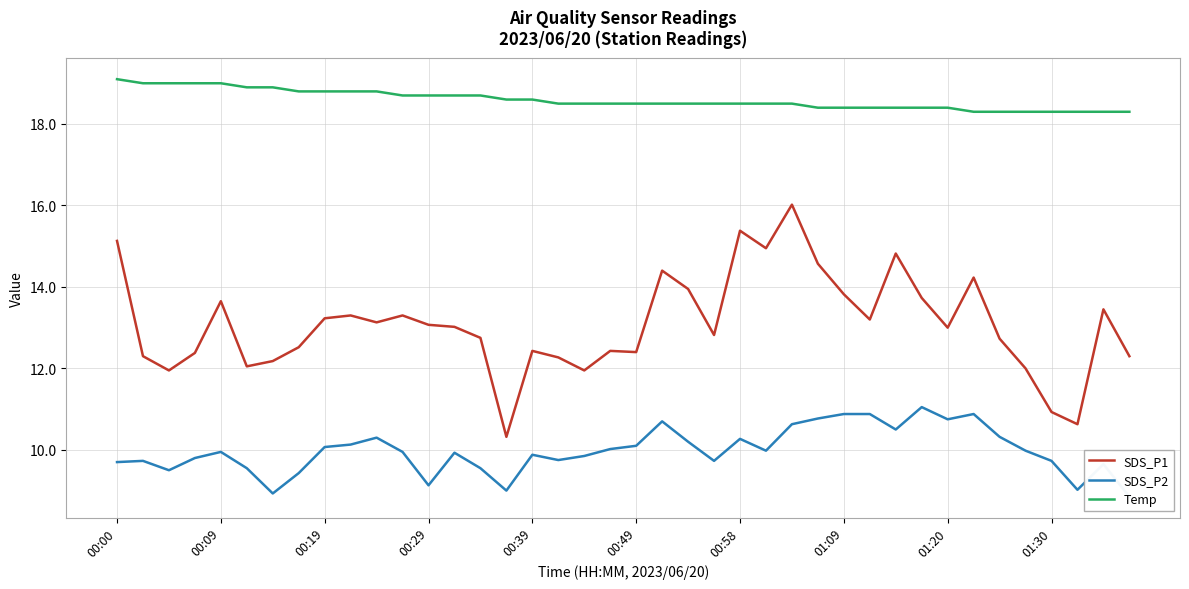

Is it true that Temp equals 18.6 at 00:39?

True